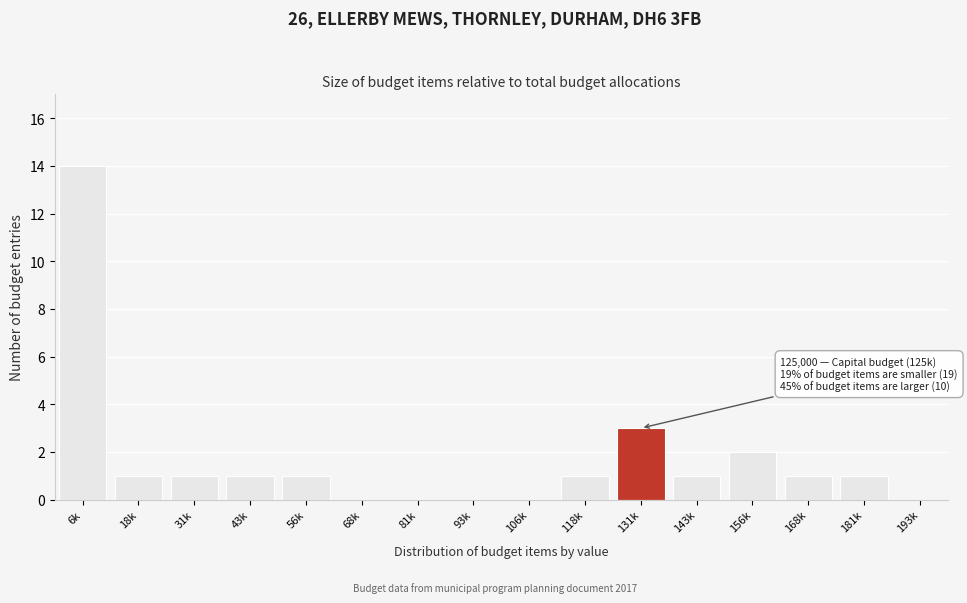

Reading right to left, transcribe all the data shown in this chart.

193k=0	181k=1	168k=1	156k=2	143k=1	131k=3	118k=1	106k=0	93k=0	81k=0	68k=0	56k=1	43k=1	31k=1	18k=1	6k=14